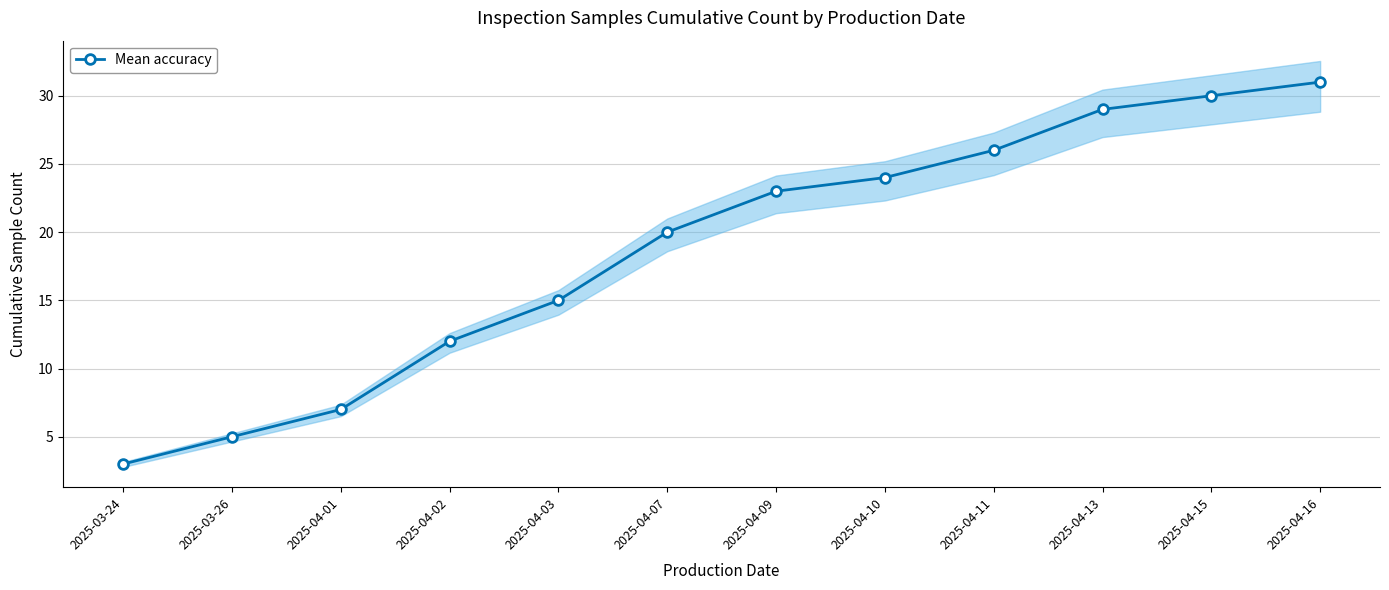

Approximately how many times larger is the value at 2025-04-03 compared to 2025-04-09?

0.7